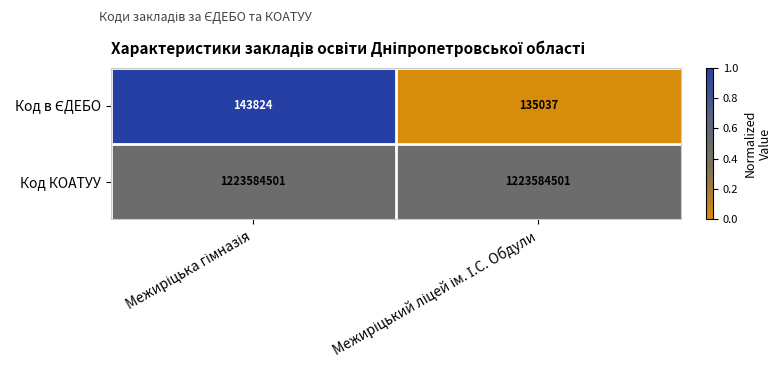

What is the average value of the Код КОАТУУ series?

1223584501